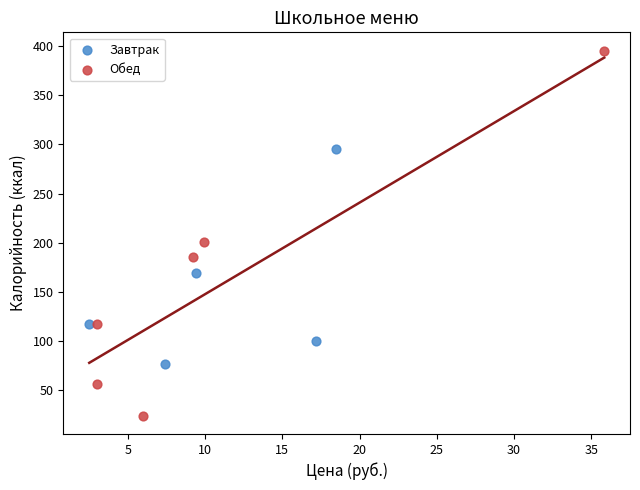

Which series has the widest spread of Y values?

Обед